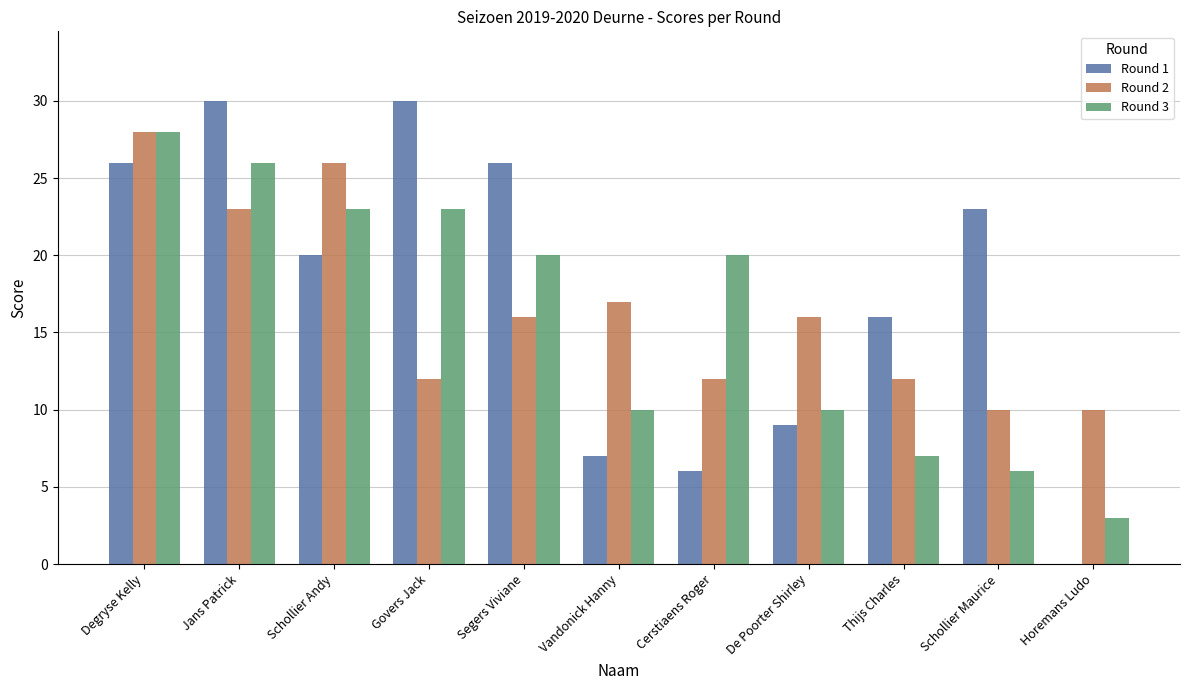

Is the value of Round 3 at Horemans Ludo greater than the value of Round 1 at Segers Viviane?

No